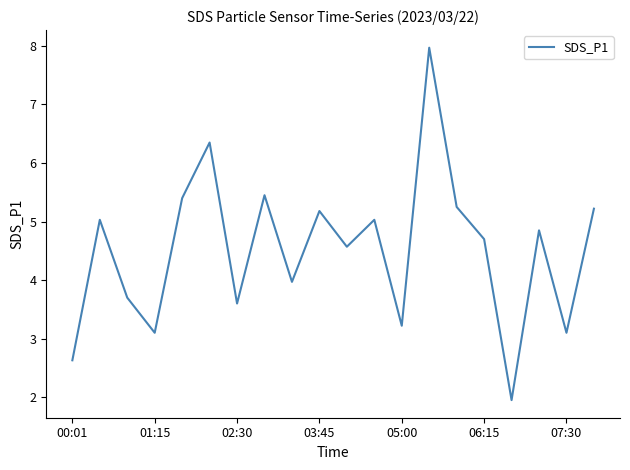

What is the sum of all values?

90.3